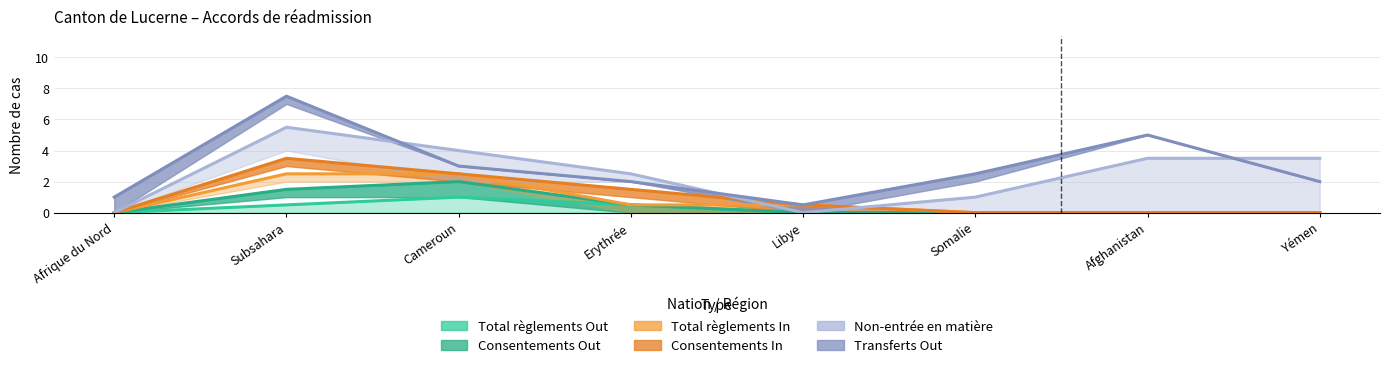

What position from the right is Afghanistan?

2